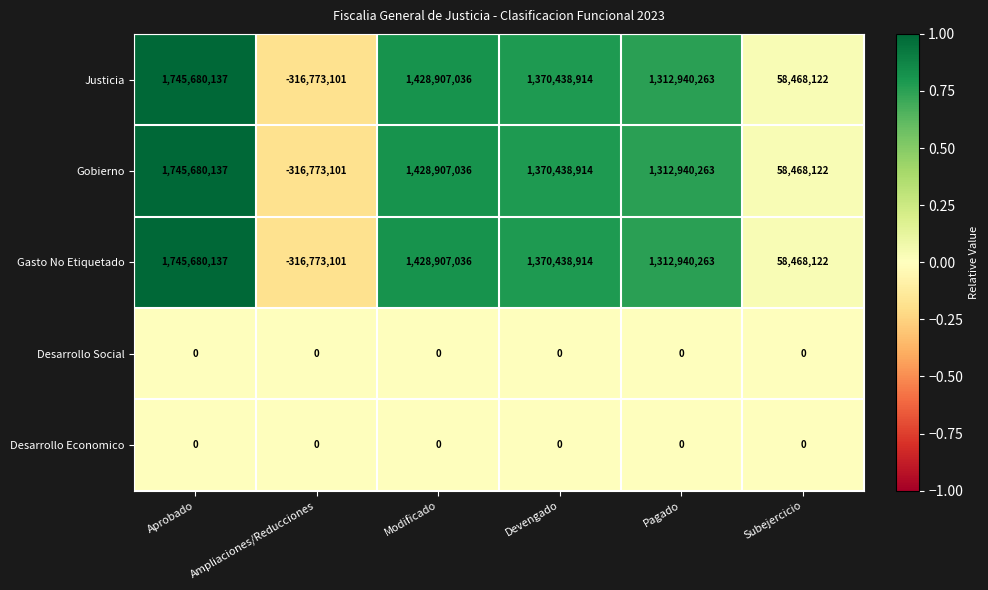

Count the number of categories in the chart.

6